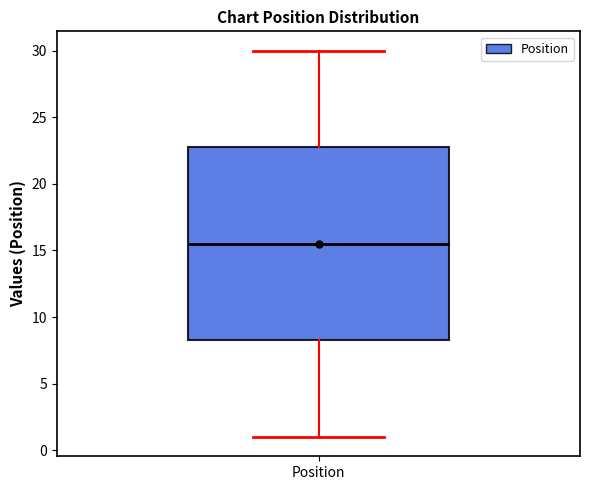

Where does the lower whisker of the box for Position end on the y-axis? The values are not printed on the chart, so give them approximately, as read against the axis.

1.0